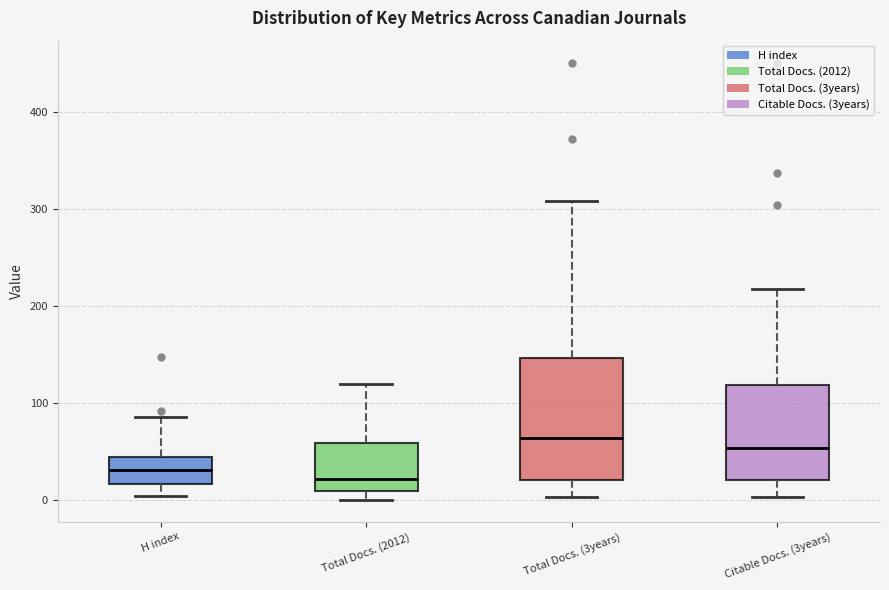

Reading left to right, transcribe this box plot: for each box, give where its median line is, the range the box spans, and where its two whiskers end, as read against the y-axis. The values are not printed on the chart, so give them approximately, as read against the axis.

H index: median 30, box 20 to 40, whiskers 0 to 90
Total Docs. (2012): median 20, box 10 to 60, whiskers 0 to 120
Total Docs. (3years): median 60, box 20 to 150, whiskers 0 to 310
Citable Docs. (3years): median 50, box 20 to 120, whiskers 0 to 220